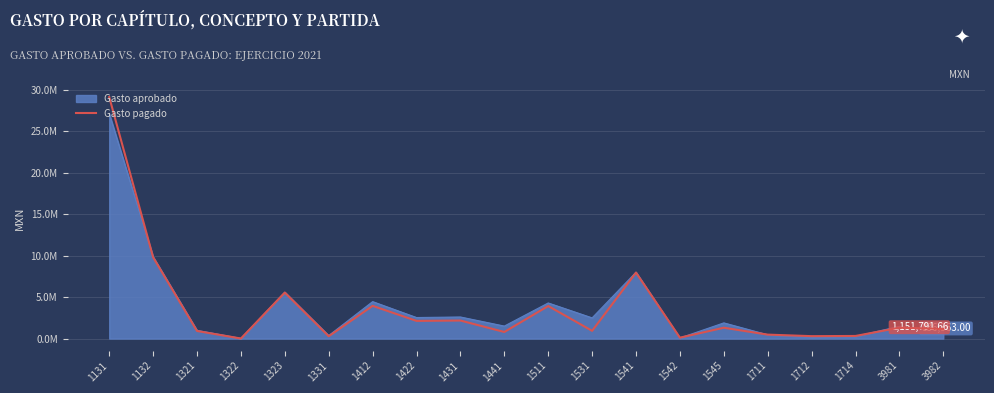

Does the chart display data point markers on the line(s)?

No